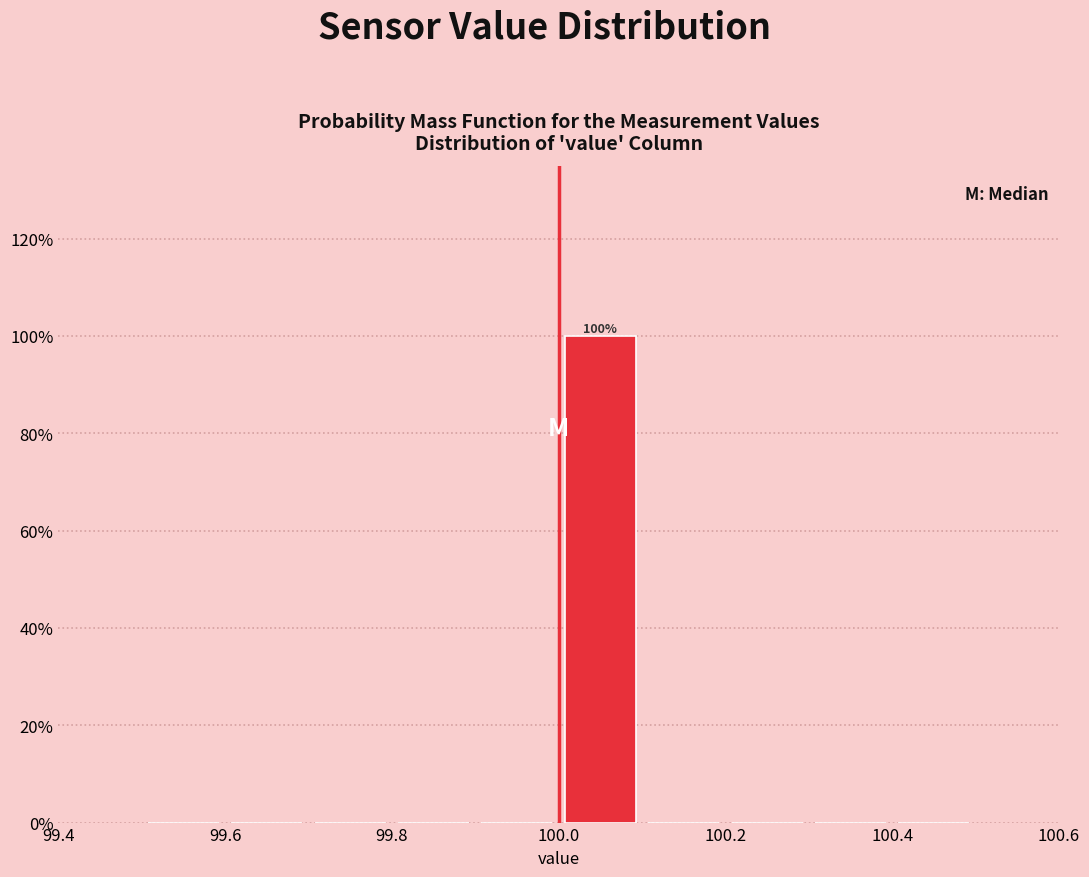

Which range on the x-axis has the tallest bar?

100.0 to 100.1